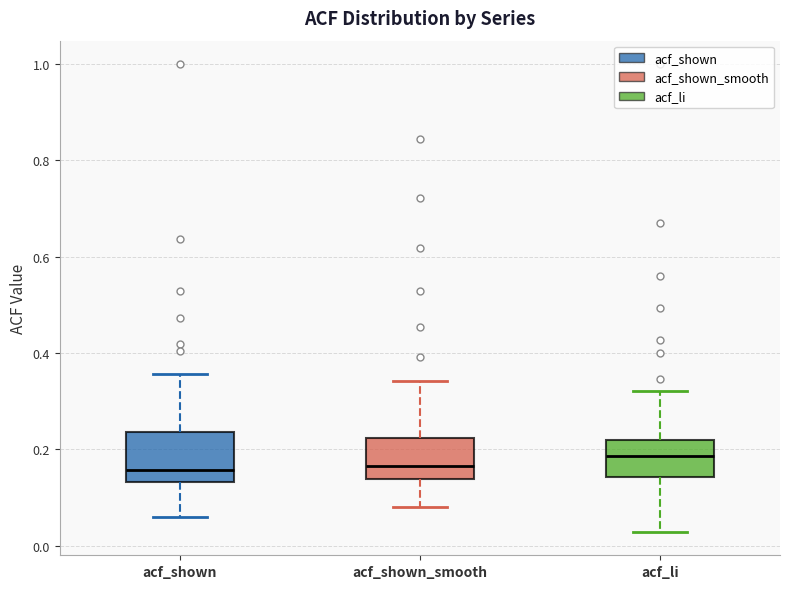

Reading left to right, read every box against the y-axis: the position of its median line, the range the box covers, and the ends of its whiskers. The values are not printed on the chart, so give them approximately, as read against the axis.

acf_shown: median 0.16, box 0.14 to 0.24, whiskers 0.06 to 0.36
acf_shown_smooth: median 0.16, box 0.14 to 0.22, whiskers 0.08 to 0.34
acf_li: median 0.18, box 0.14 to 0.22, whiskers 0.02 to 0.32